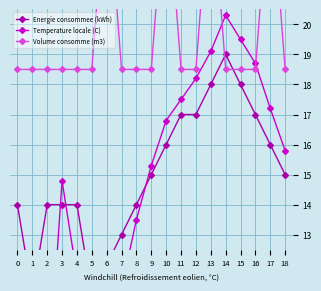

At which label does Temperature locale (C) reach its peak?

14